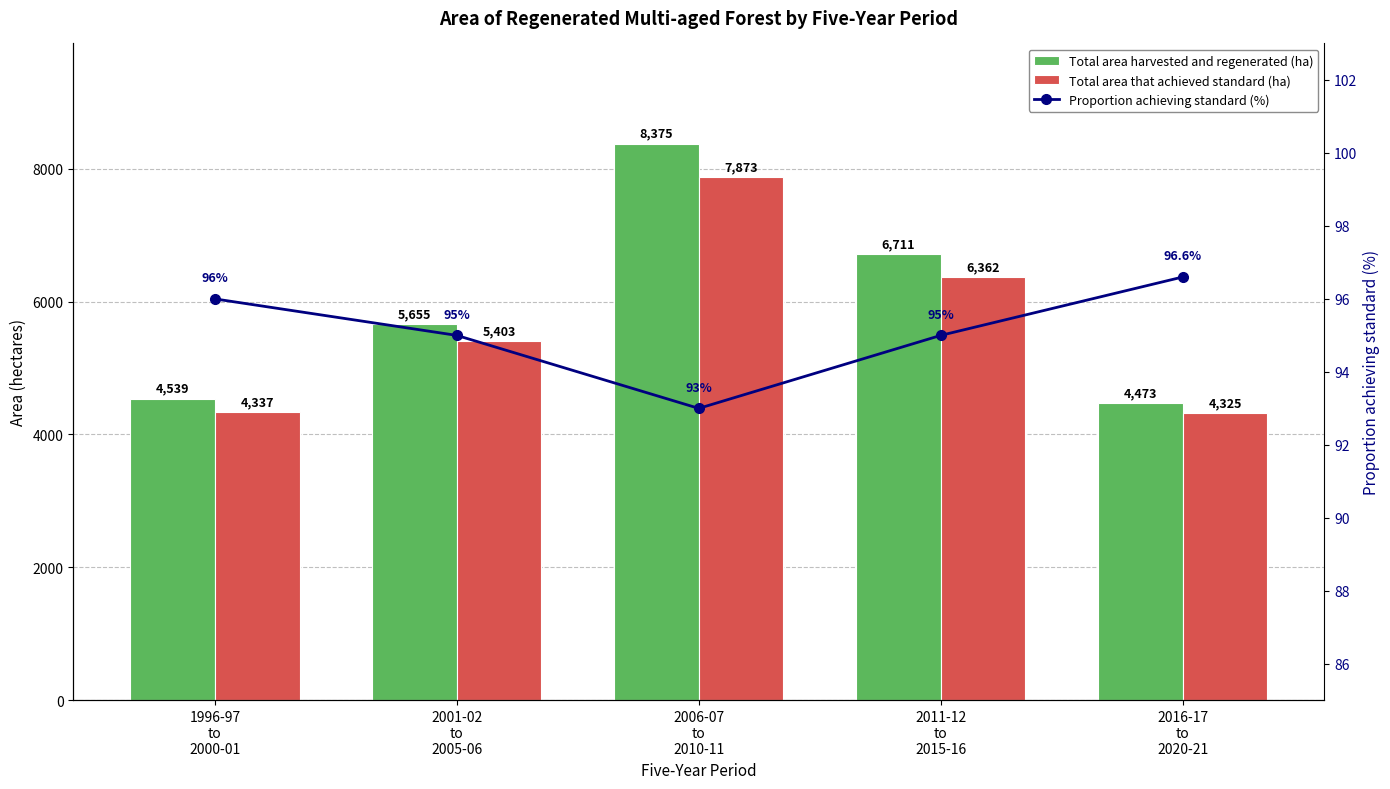

At which label does Total area harvested and regenerated (ha) reach its peak?

2006-07
to
2010-11